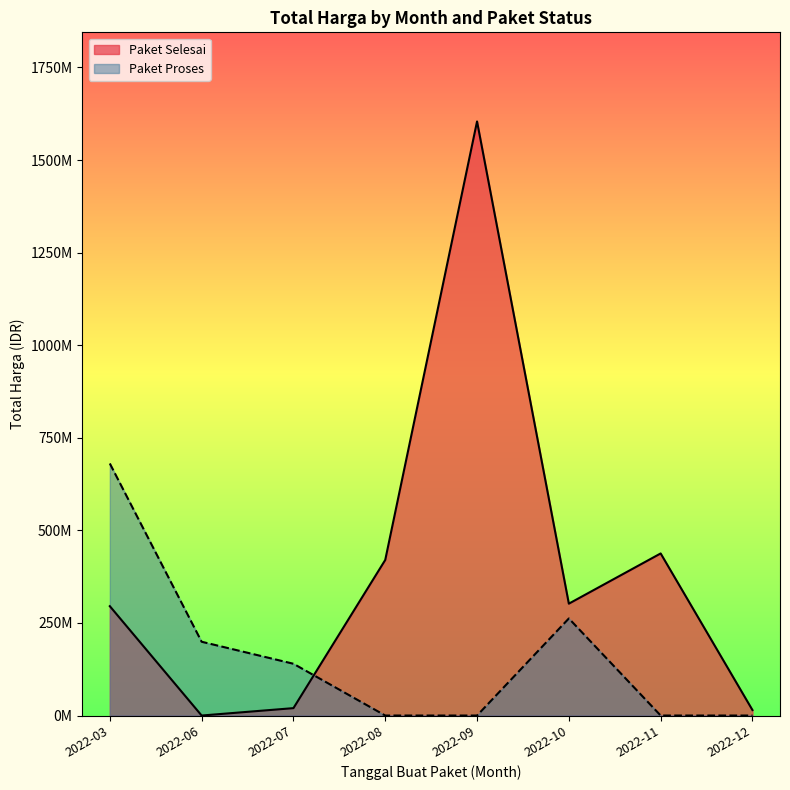

Between 2022-10 and 2022-03, which series saw the biggest shift?

Total Harga (Paket Proses)